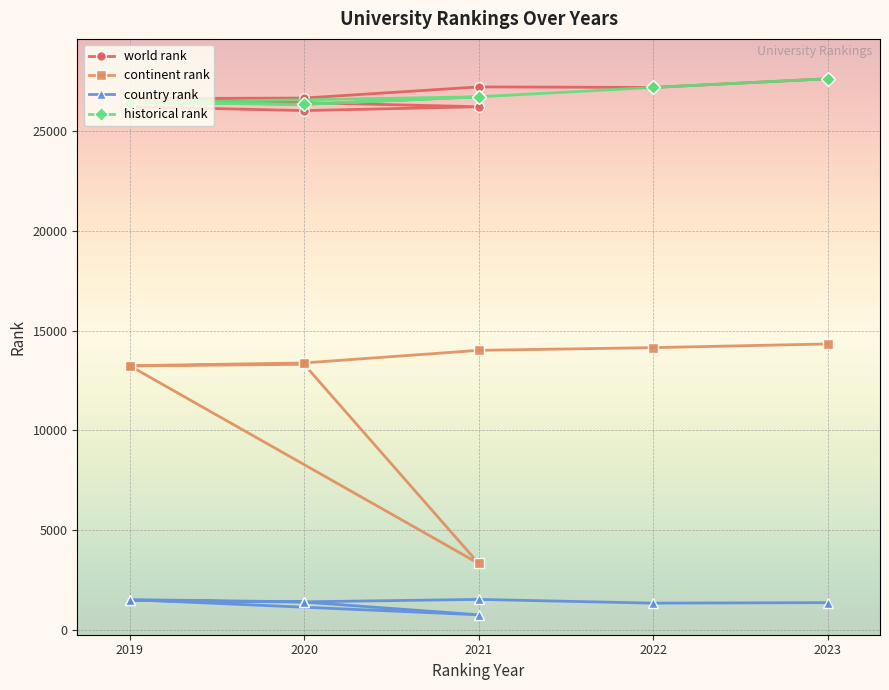

What is the maximum value shown in the chart?

27639.0